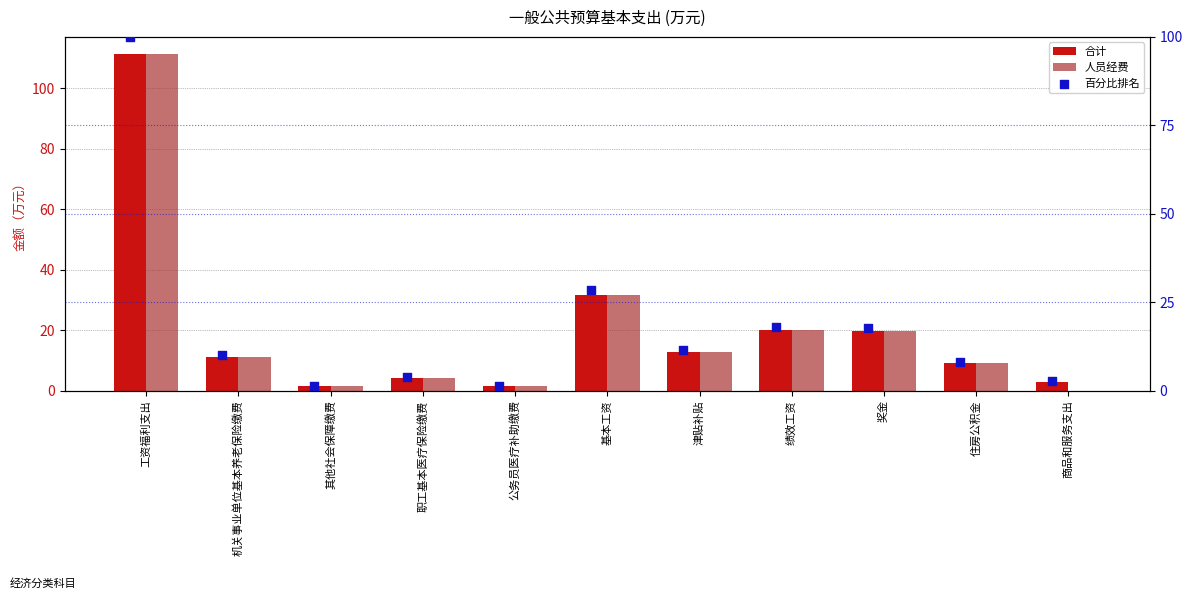

Which series contains the lowest Y value?

人员经费